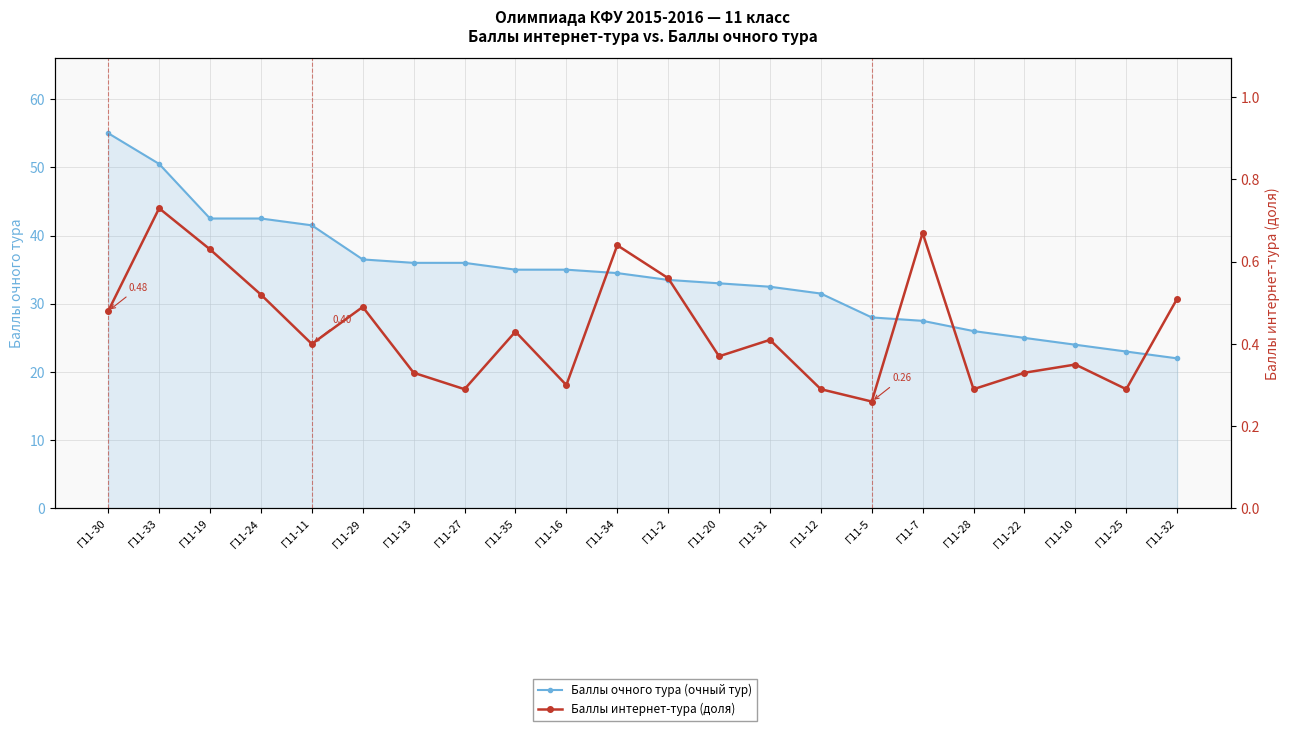

At which category is the sum across all series the highest?

Г11-30